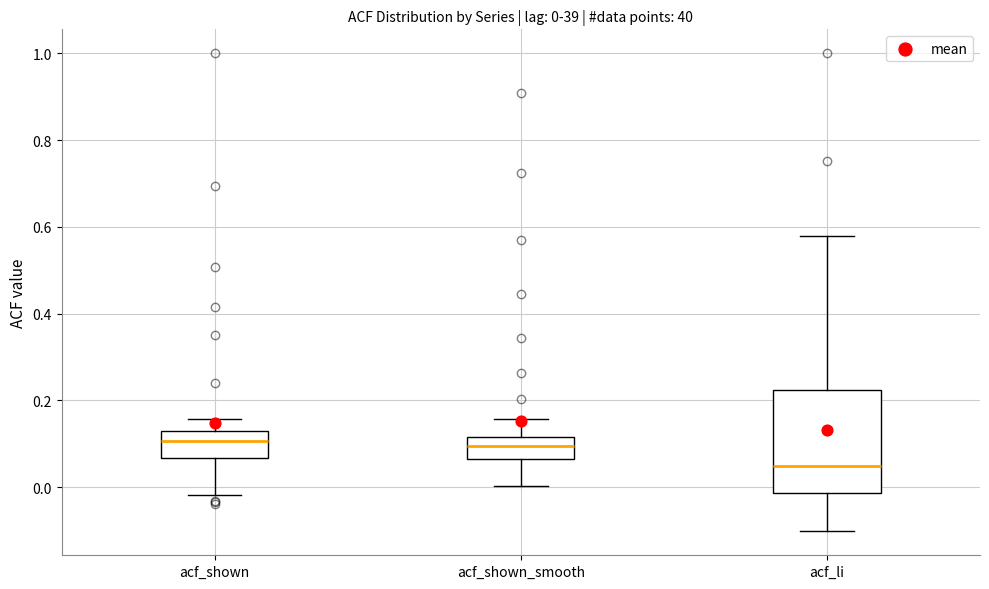

Which box is the tallest, from its lower edge to its upper edge?

acf_li